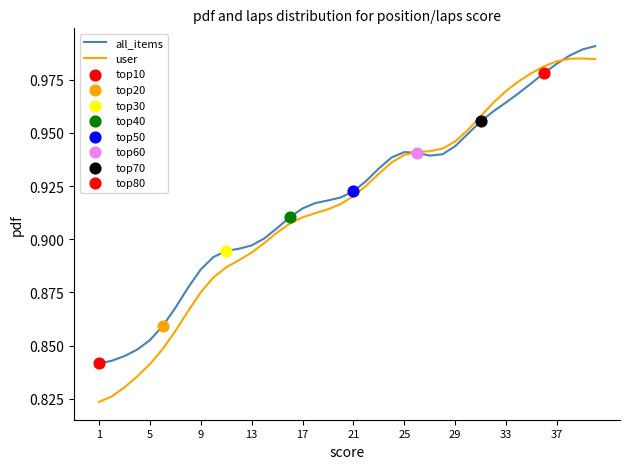

At how many categories does at least one series exceed 0?

40